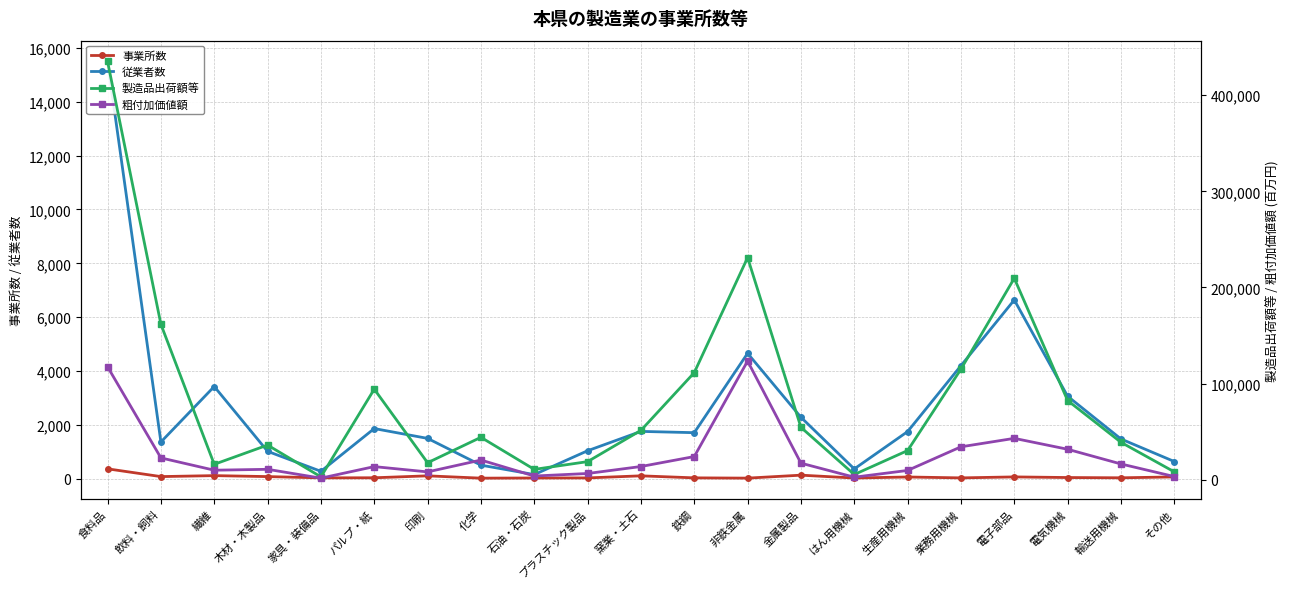

What is the difference between the maximum and minimum values in the 粗付加価値額 series?

121801